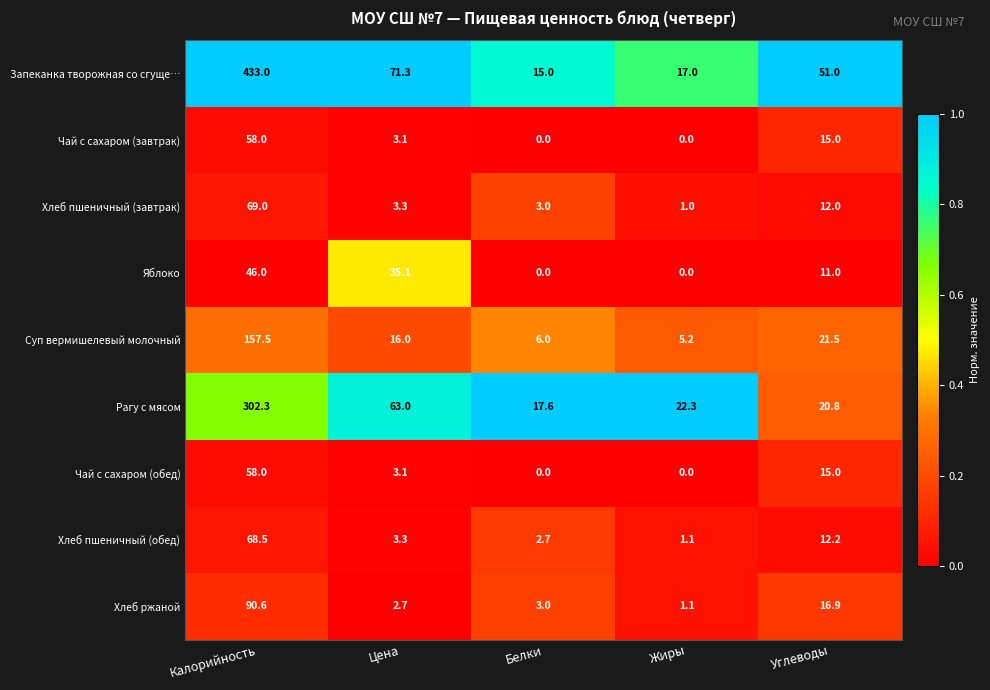

True or false: Чай с сахаром (завтрак) has a value of 37.7 at Белки.

False